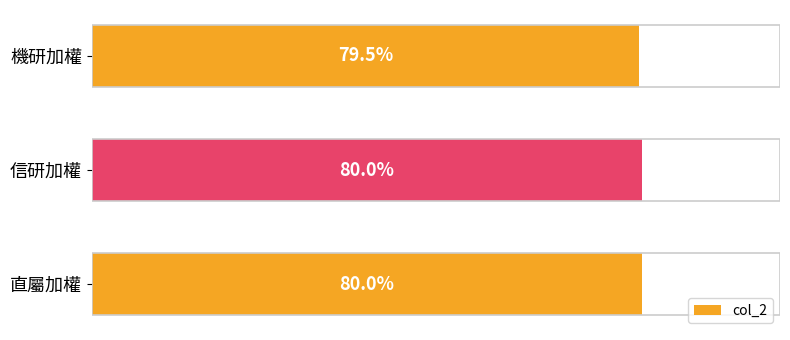

Are the bars horizontal?

Yes